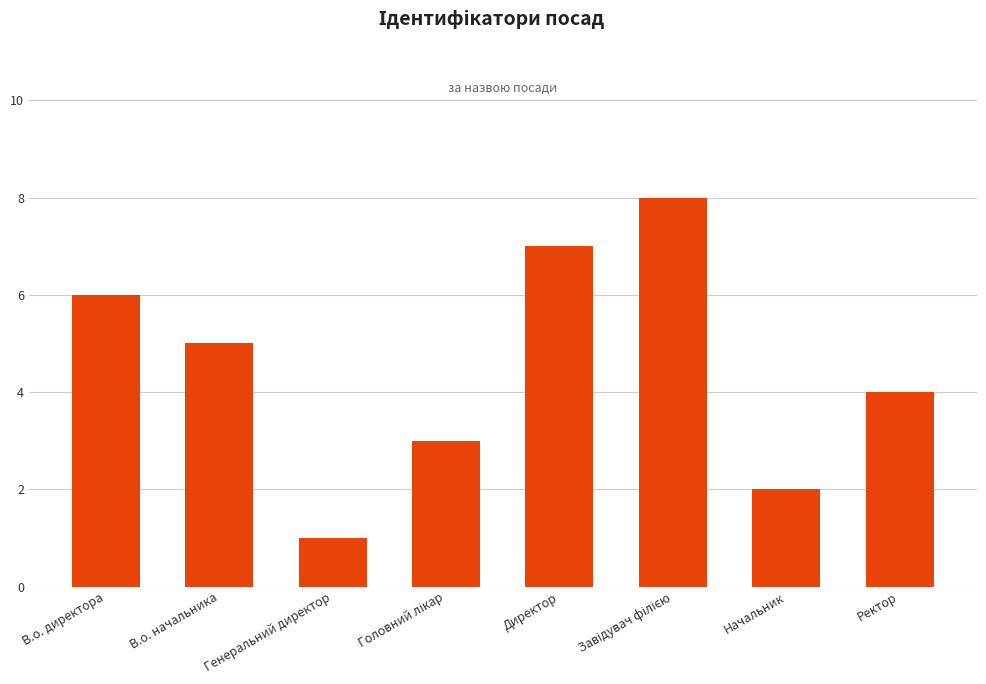

What is the maximum value shown in the chart?

8